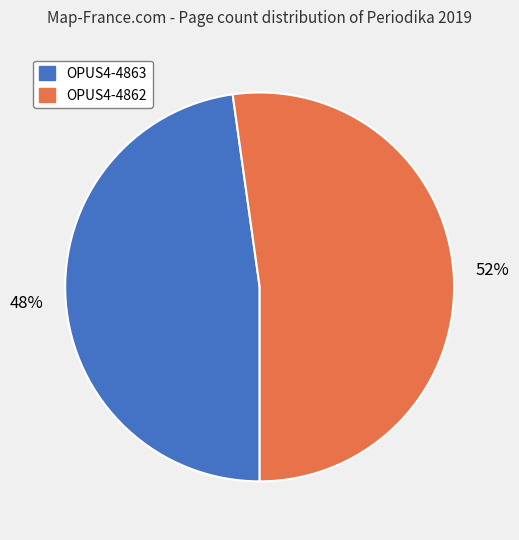

What is the majority slice?

OPUS4-4862